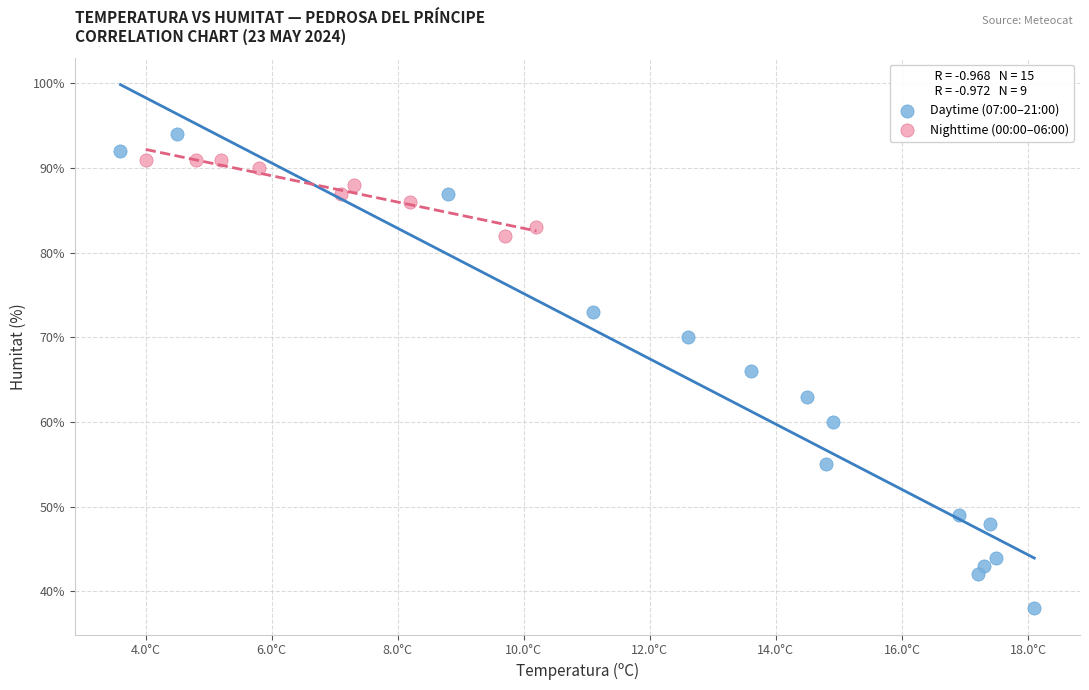

Which series contains the highest Y value?

Daytime (07:00–21:00)